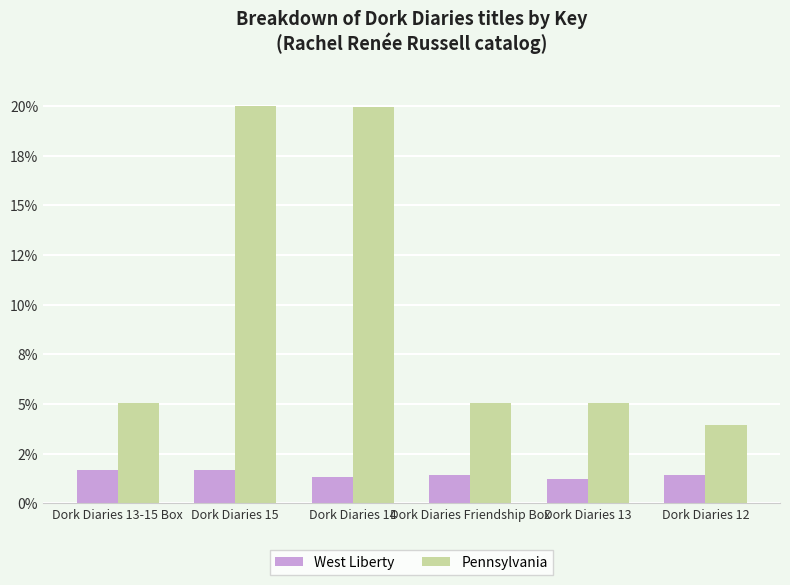

What is the maximum value shown in the chart?

20.0